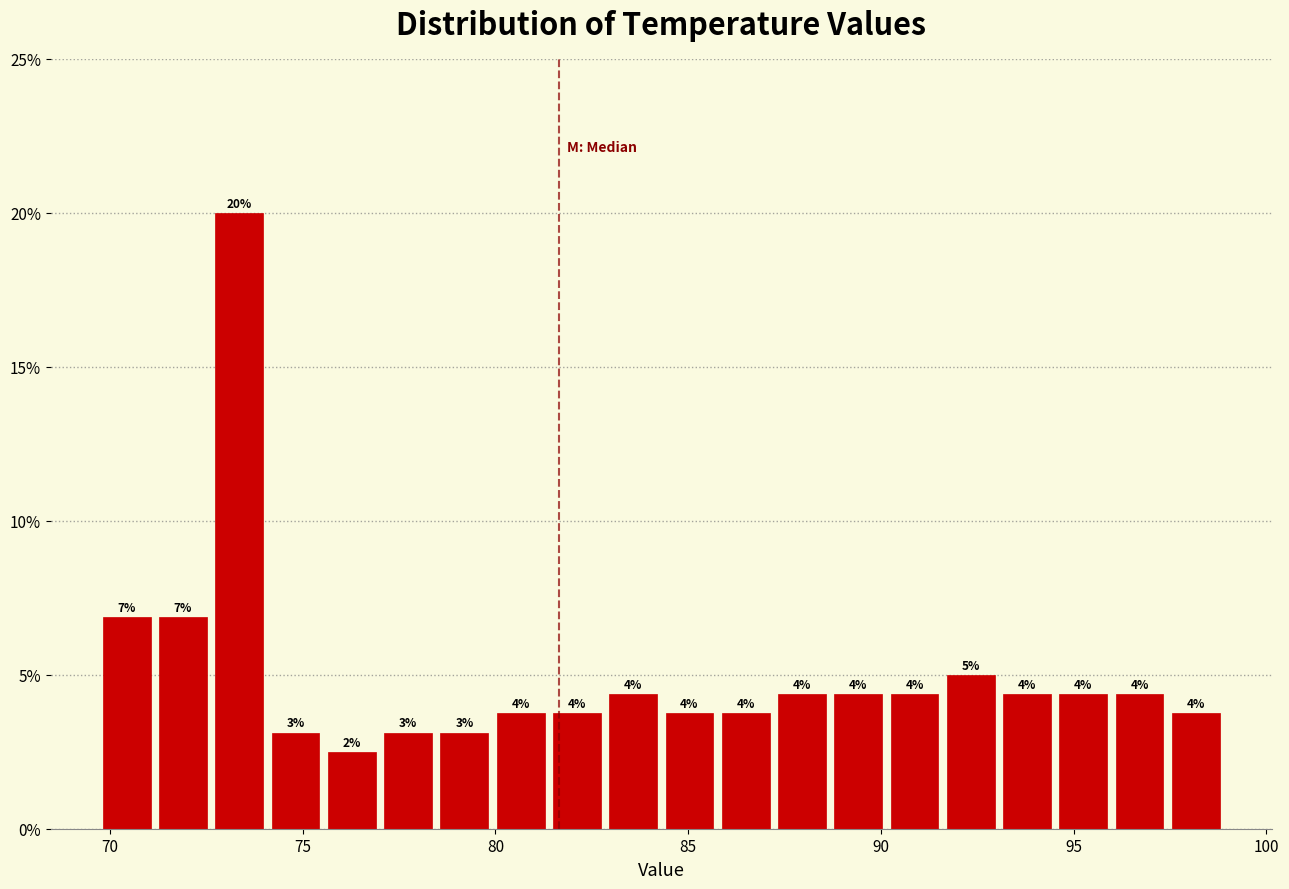

Read against the x-axis, roughly where is the centre of the tallest bar?

73.5